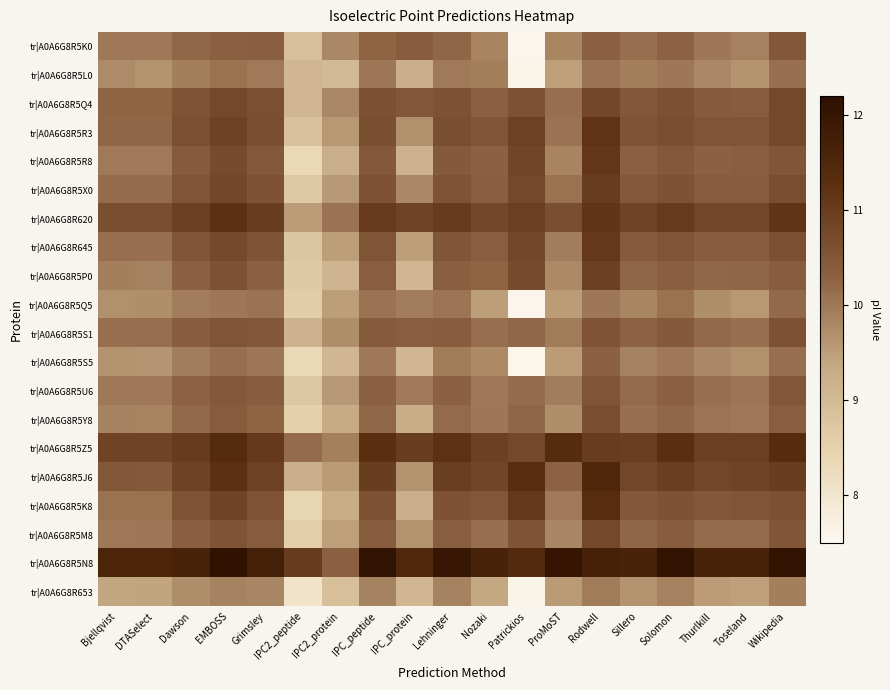

At which category is the sum across all series the highest?

Rodwell